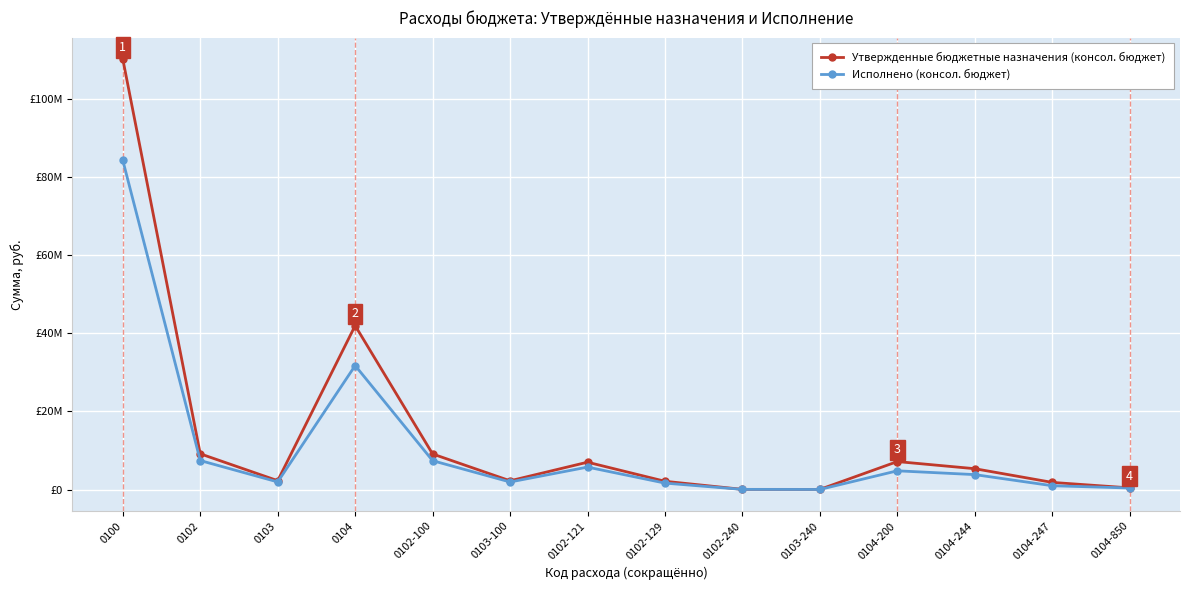

Does the chart have visible grid lines?

Yes